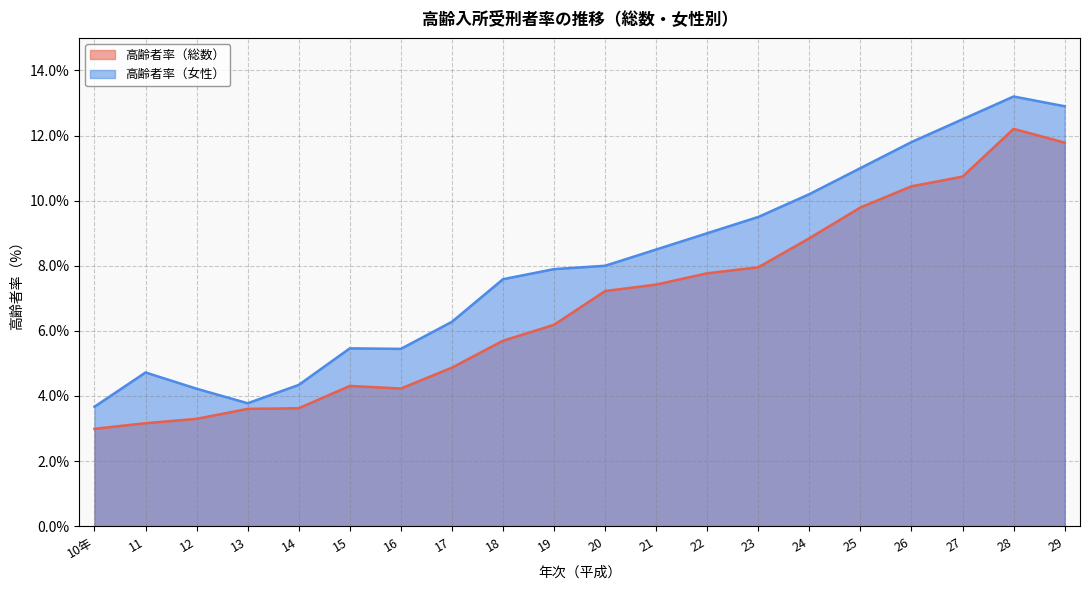

Rank the series at 19 from highest to lowest value.

高齢者率（女性）, 高齢者率（総数）